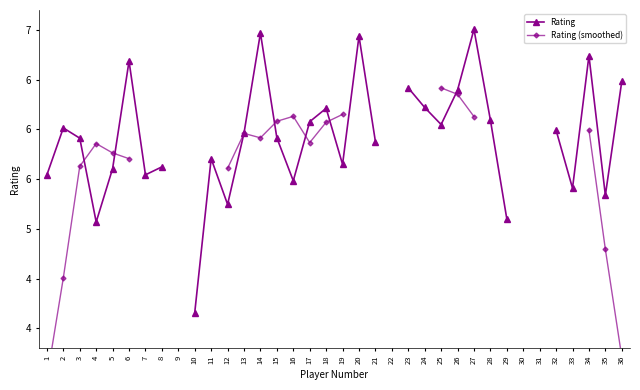

At which label does Rating (smoothed) reach its minimum?

1